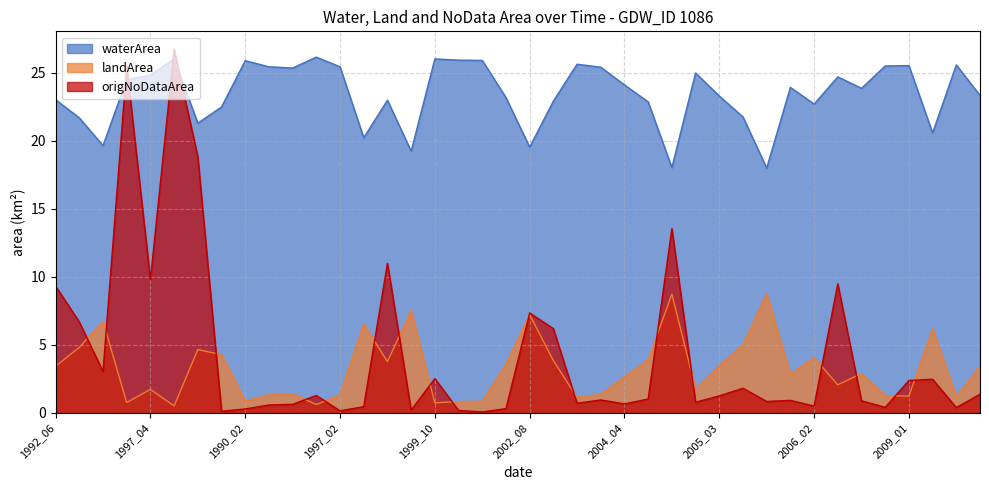

Does the chart display data point markers on the line(s)?

No